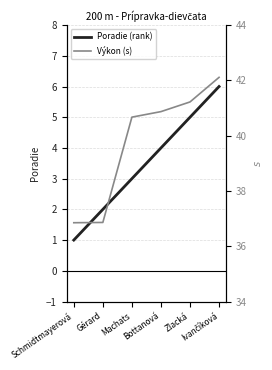

True or false: Výkon (s) and Poradie (rank) cross at least once.

False